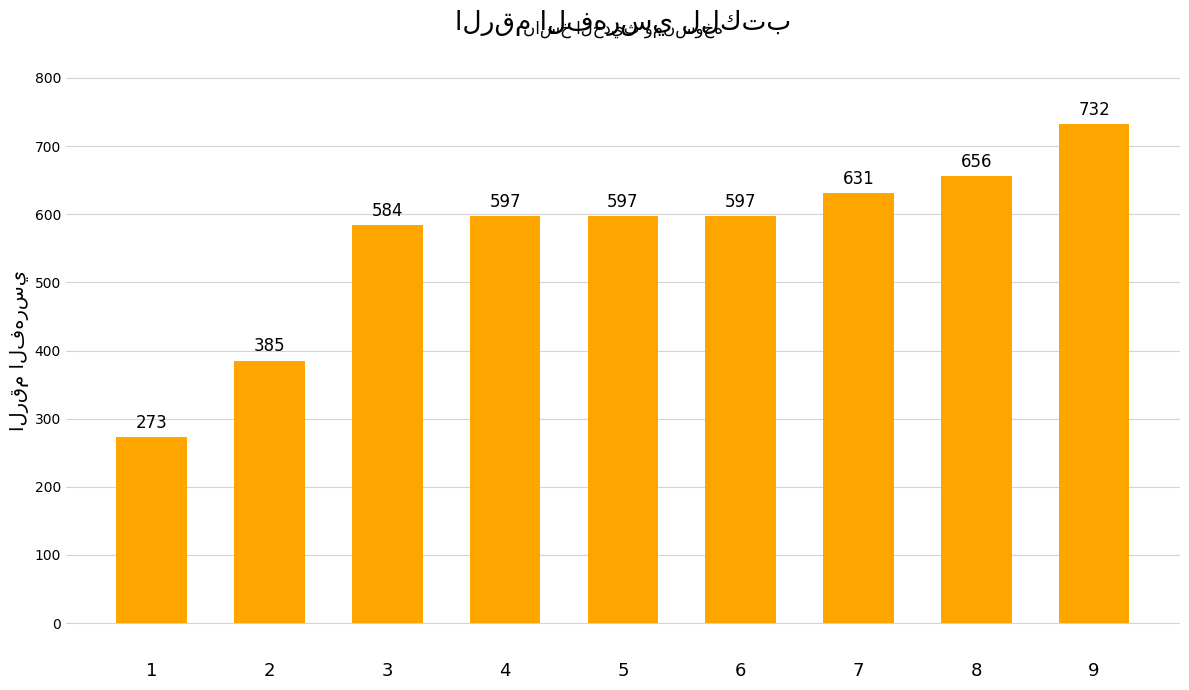

The chart shows a value of 597 at 6. True or false?

True